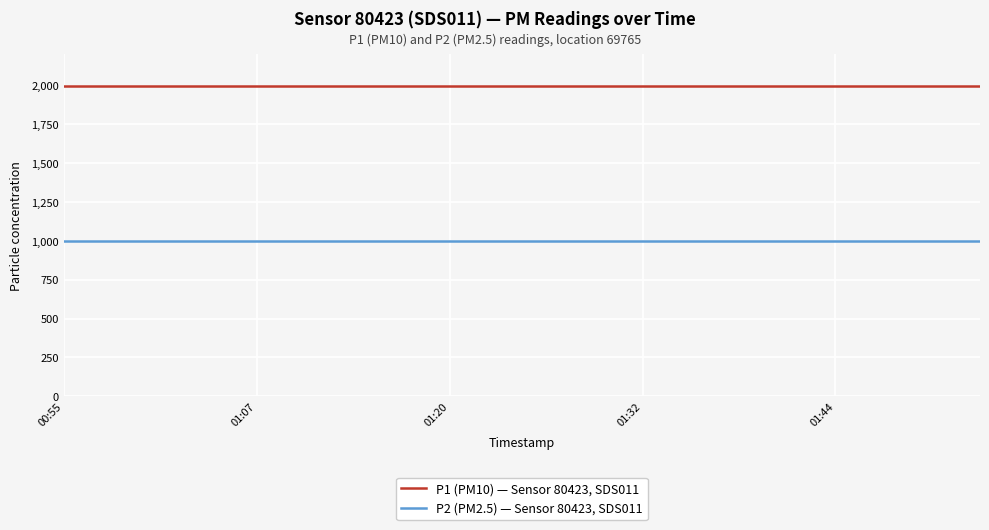

List the series in order of their overall mean, highest first.

P1 (PM10) — Sensor 80423, SDS011, P2 (PM2.5) — Sensor 80423, SDS011